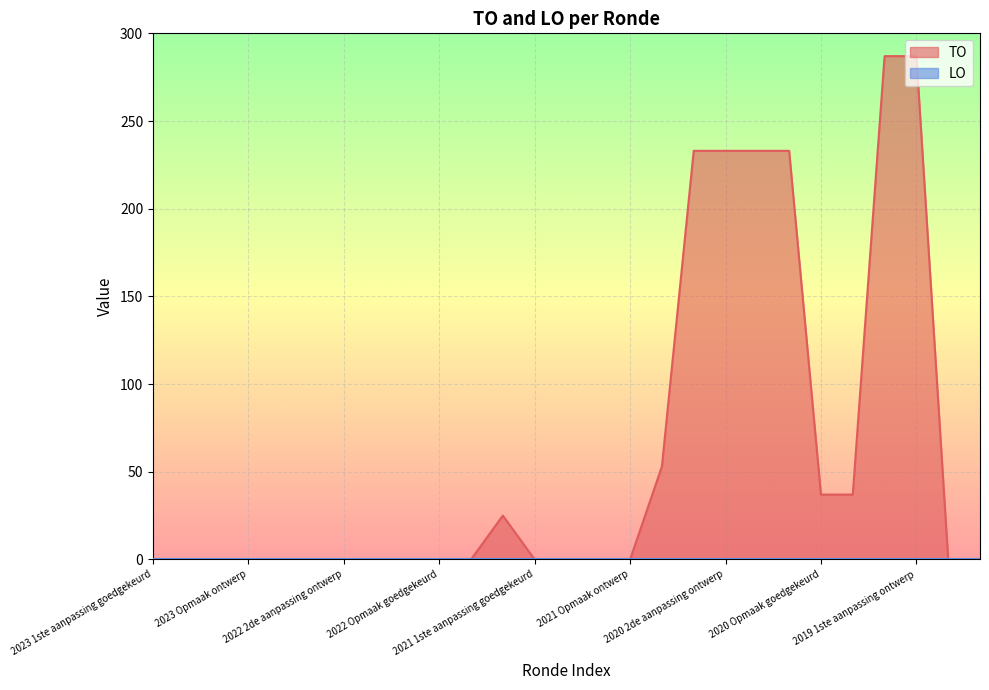

True or false: there are more than 2 points higher than both neighbors.

False